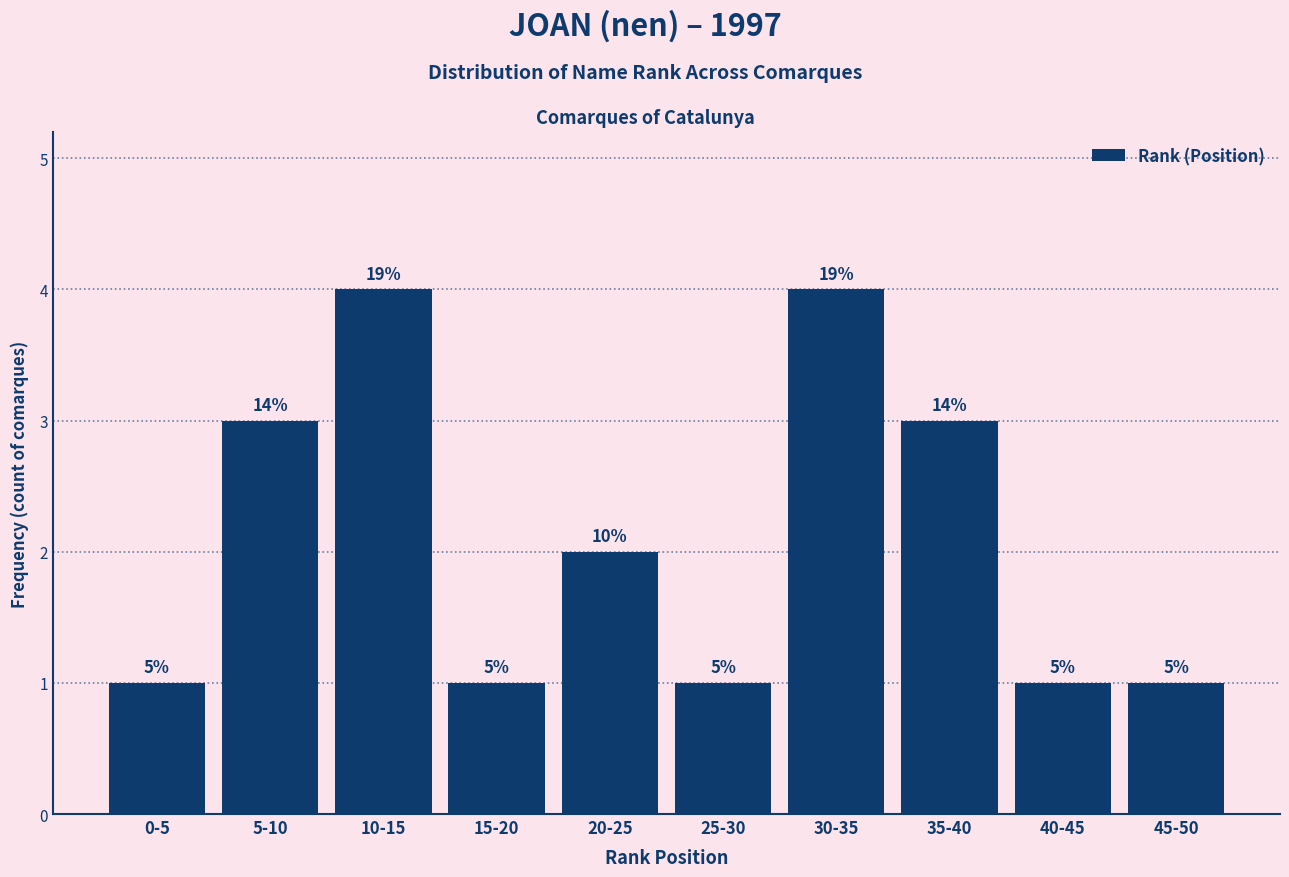

Does the chart contain any negative values?

No